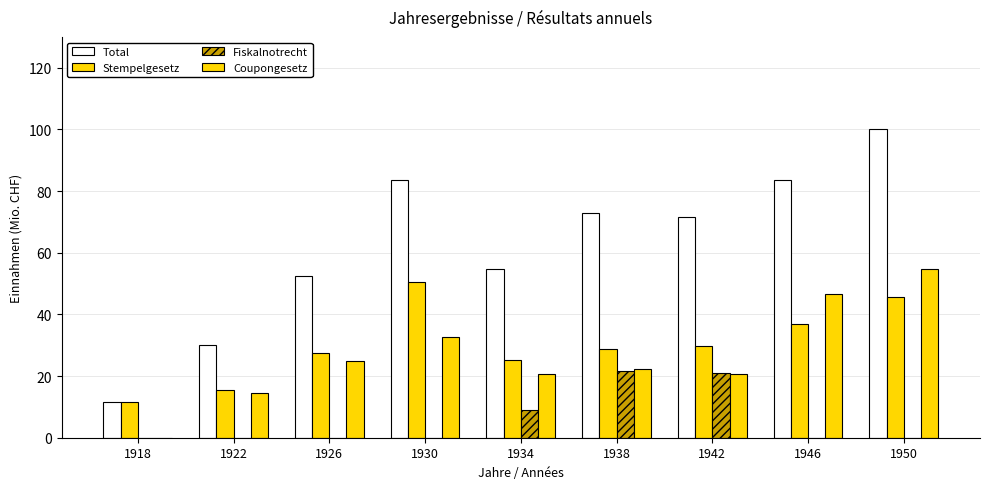

How many groups of bars are there?

9